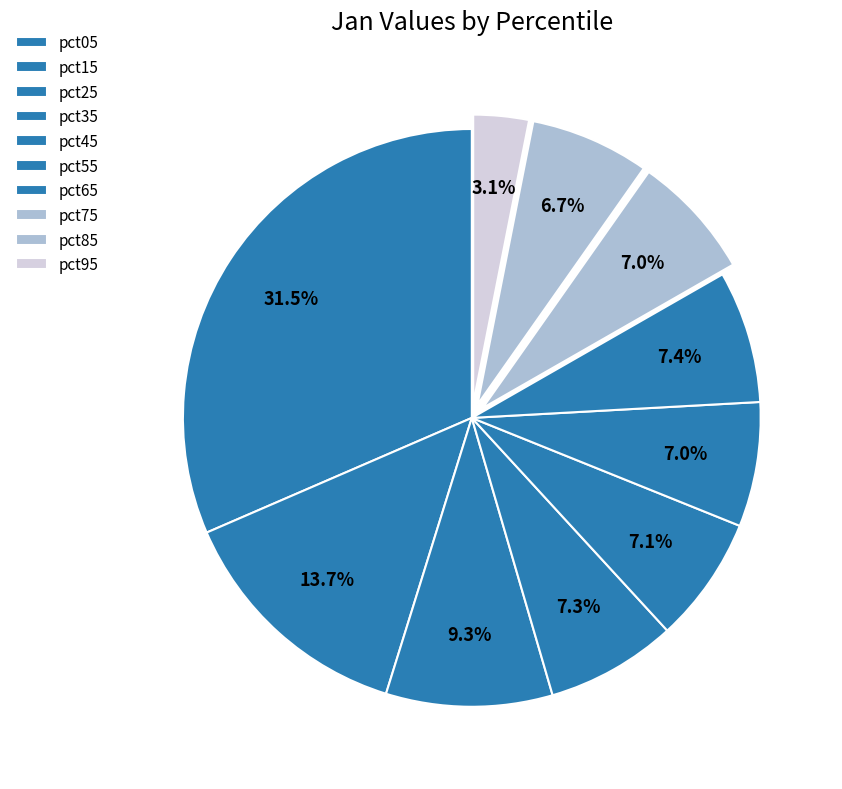

Do pct05 and pct85 together represent more than half of the pie?

No